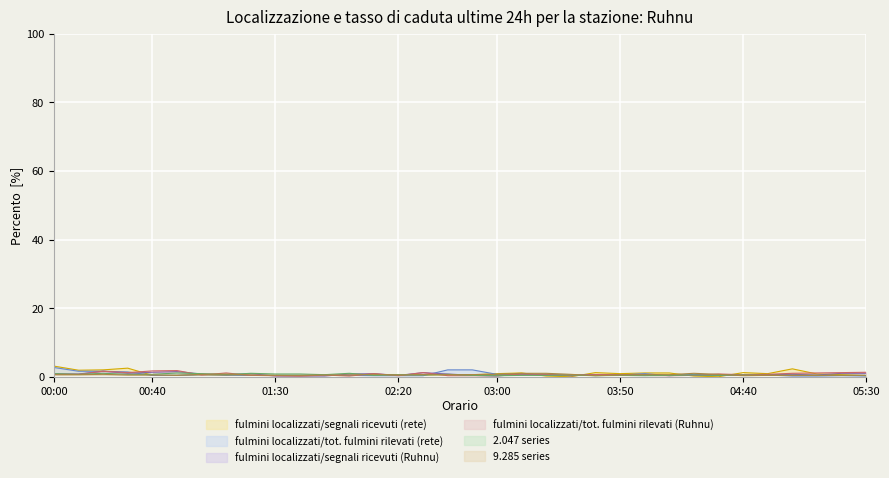

What are all the series names shown in the legend?

fulmini localizzati/segnali ricevuti (rete), fulmini localizzati/tot. fulmini rilevati (rete), fulmini localizzati/segnali ricevuti (Ruhnu), fulmini localizzati/tot. fulmini rilevati (Ruhnu), 2.047 series, 9.285 series